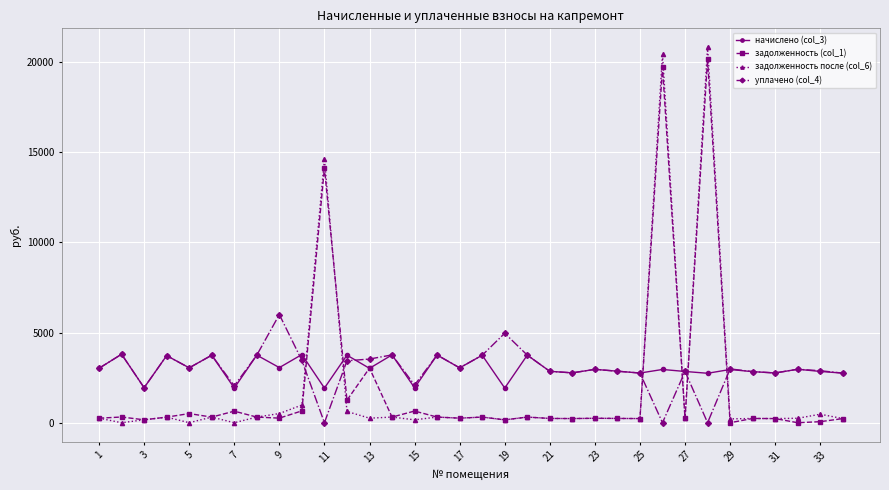

True or false: начислено (col_3) has more than 2 interior local peaks.

True